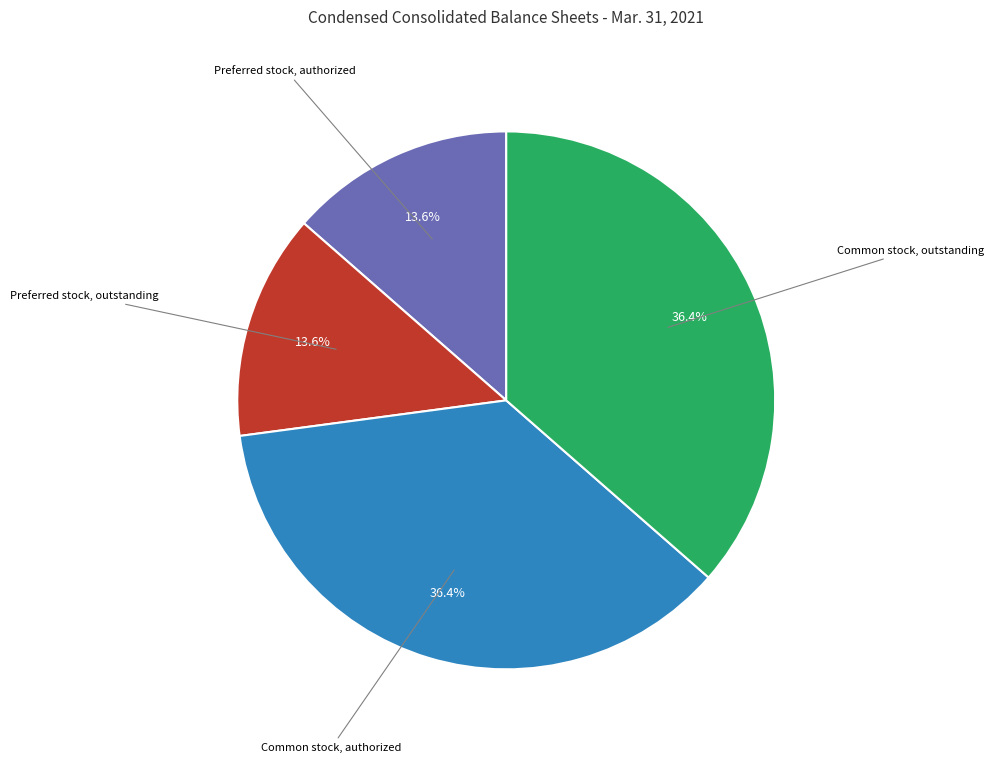

How many slices are in this pie chart?

4